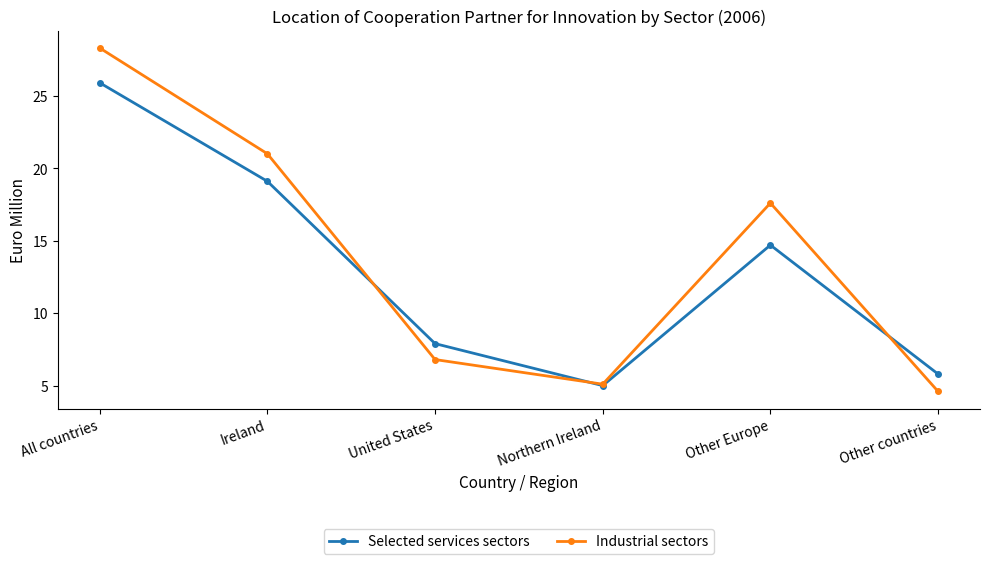

How many interior local peaks does the Selected services sectors series have?

1